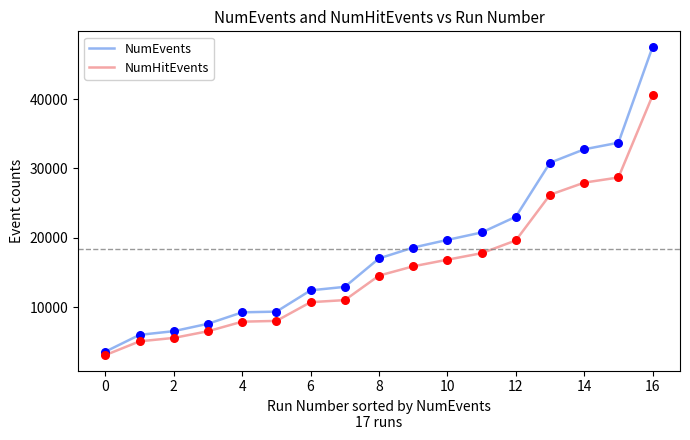

What is the maximum value for NumEvents?

47540